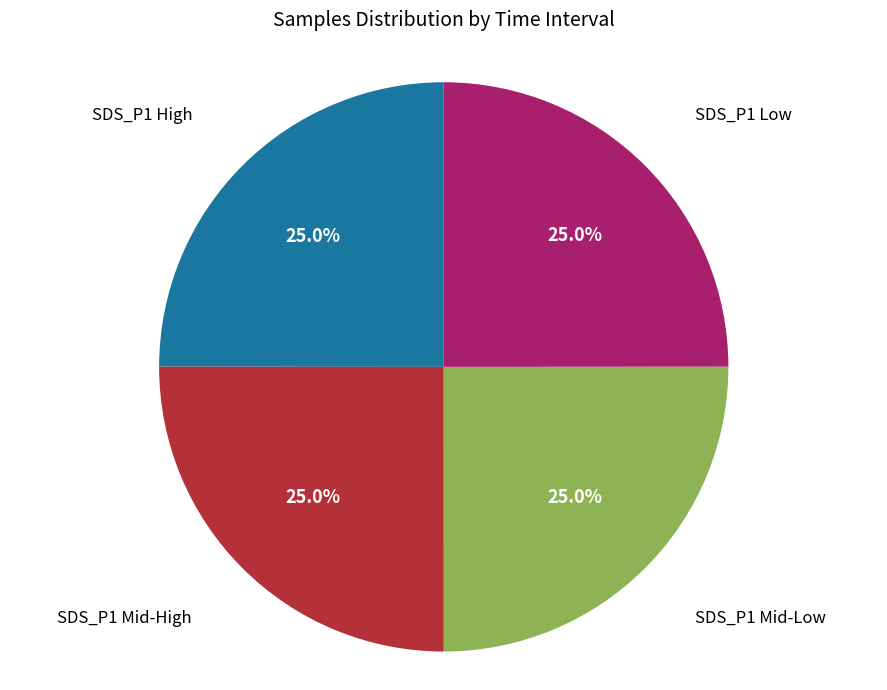

Does any single category account for the majority?

No